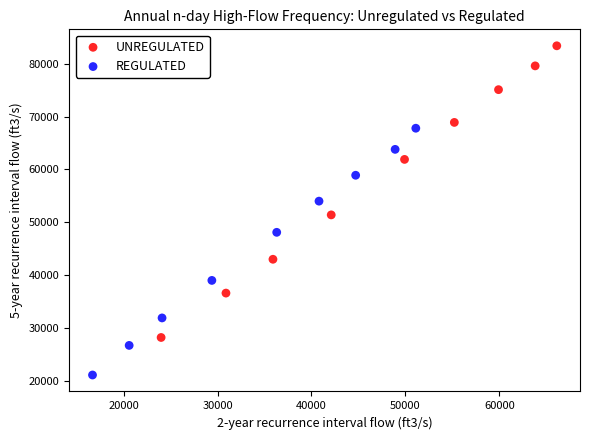

Which series contains the highest Y value?

UNREGULATED